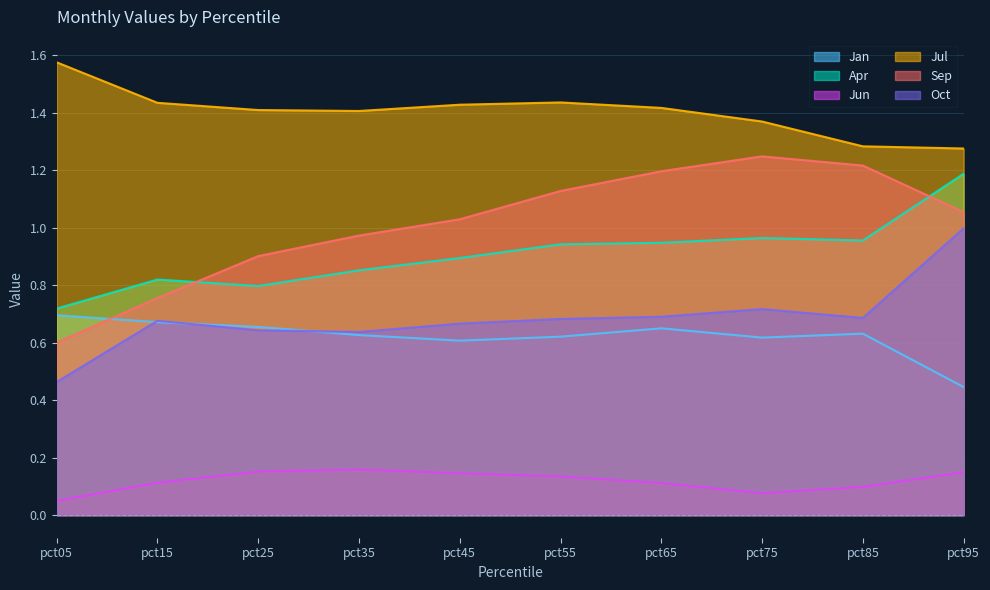

What is the sum of the Apr values at pct75 and pct95?

2.2